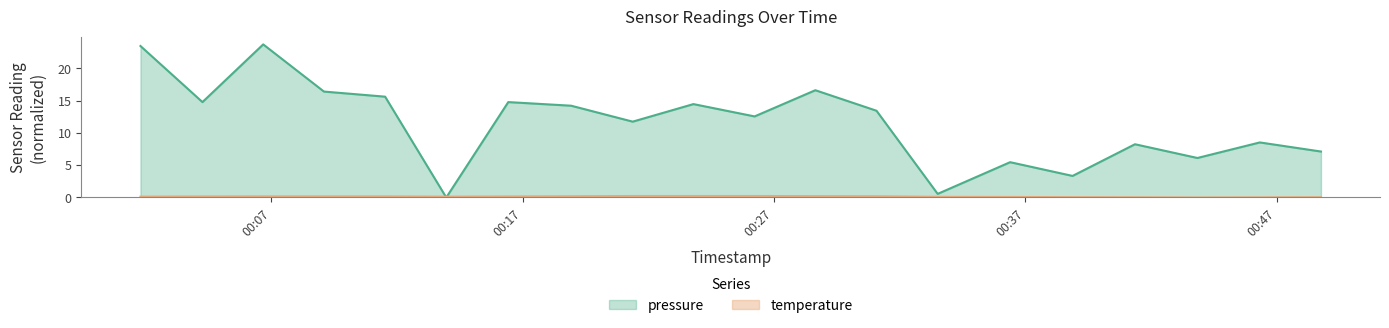

Which series has the largest total across all categories?

pressure